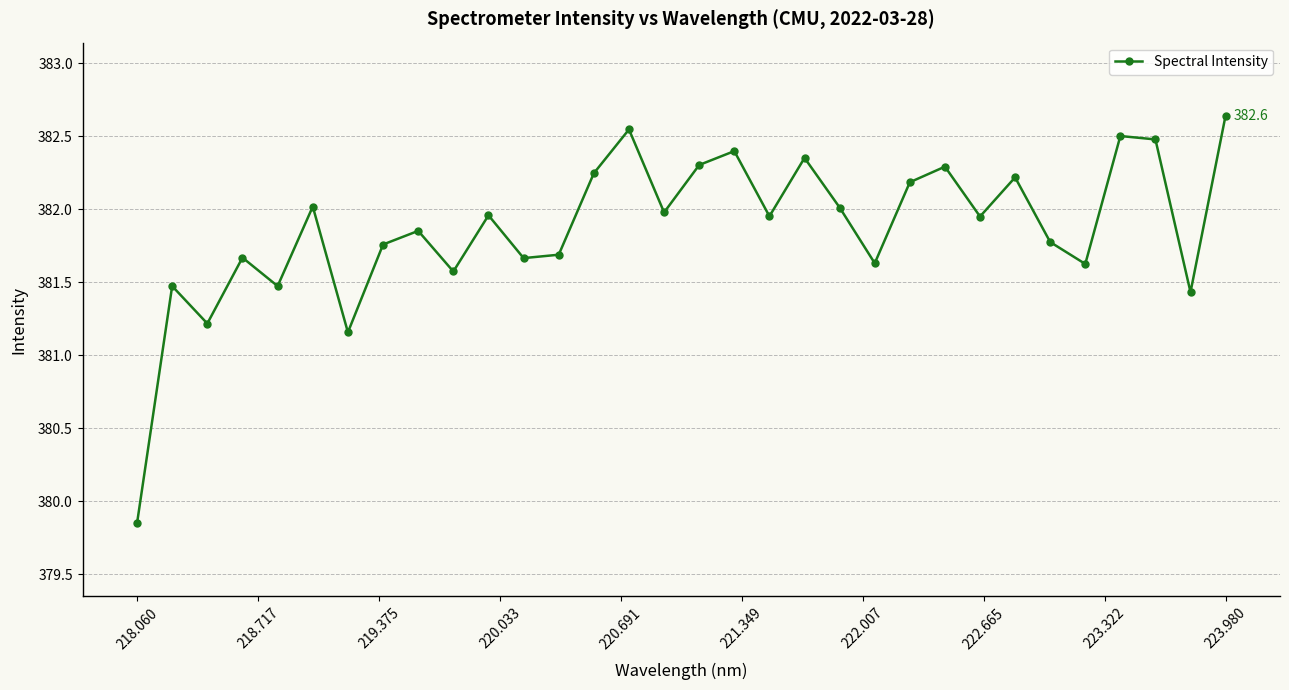

How many values are below 381?

1